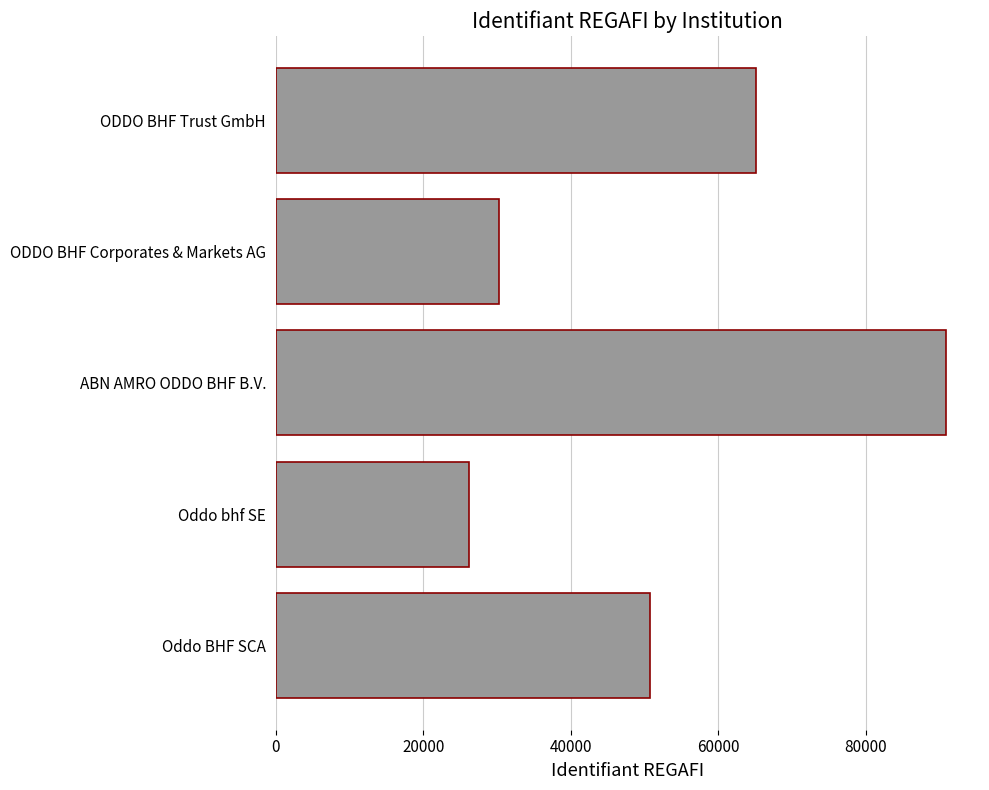

How many bars are there in total?

5